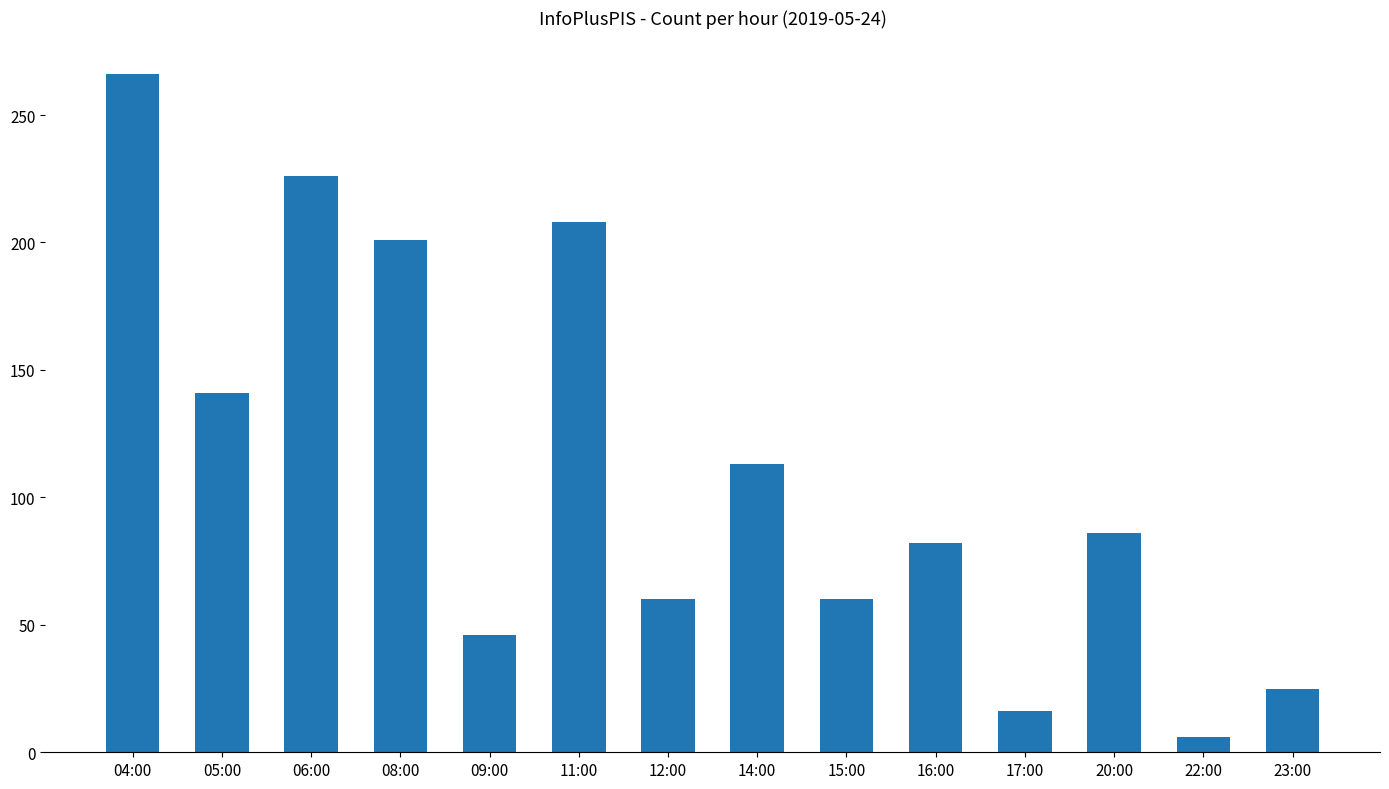

What is the difference between the values at 17:00 and 08:00?

185